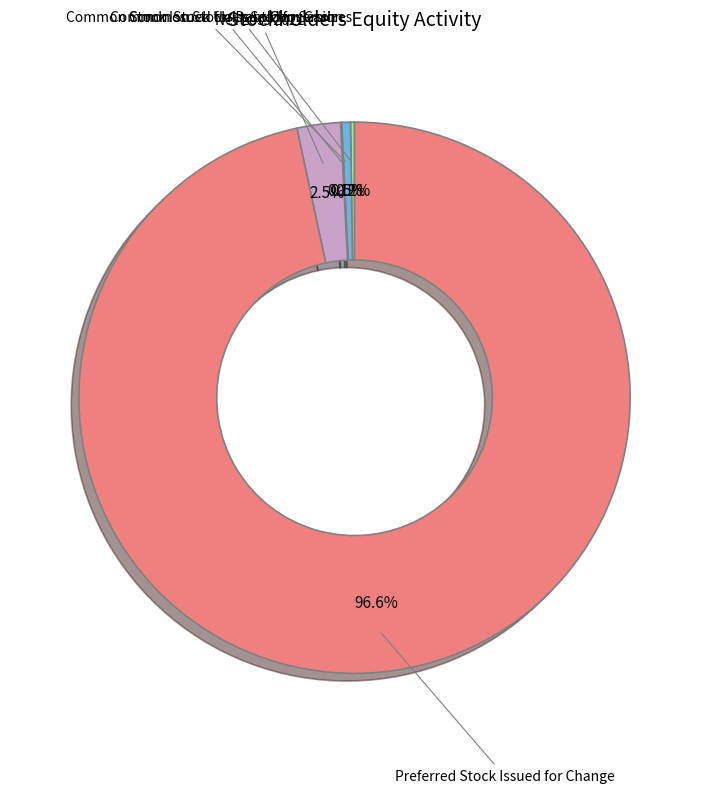

What portion of the pie excludes Common Stock Issued for Debt Conversion?

99.5%